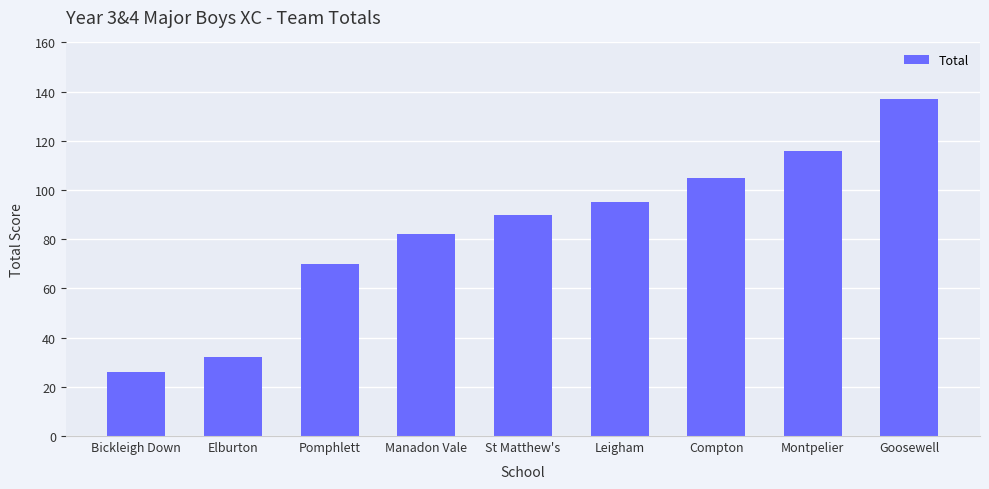

Which label corresponds to the largest value in the chart?

Goosewell